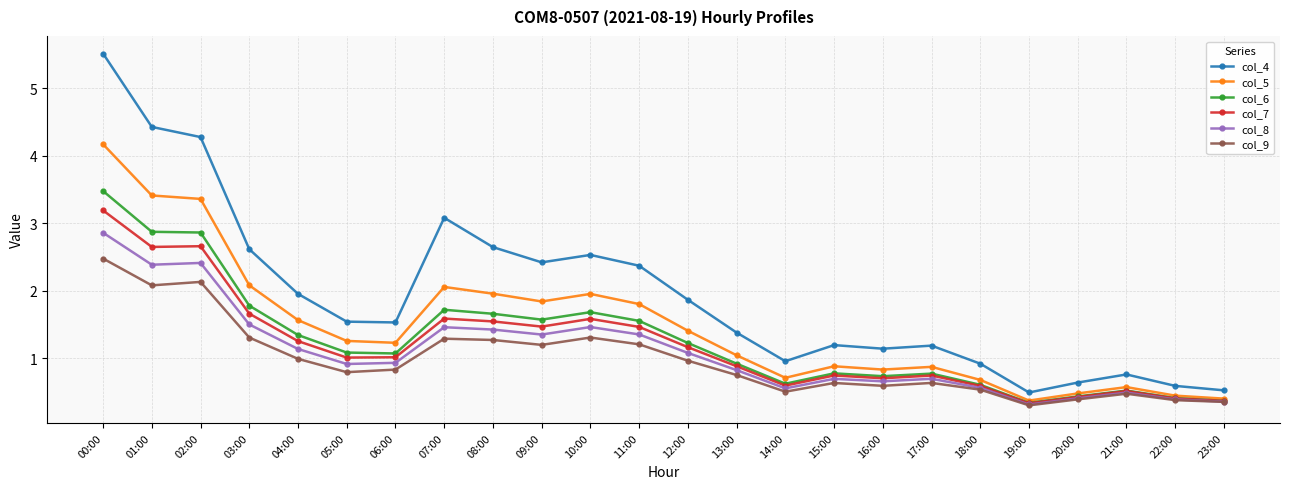

At how many categories does at least one series exceed 3?

4